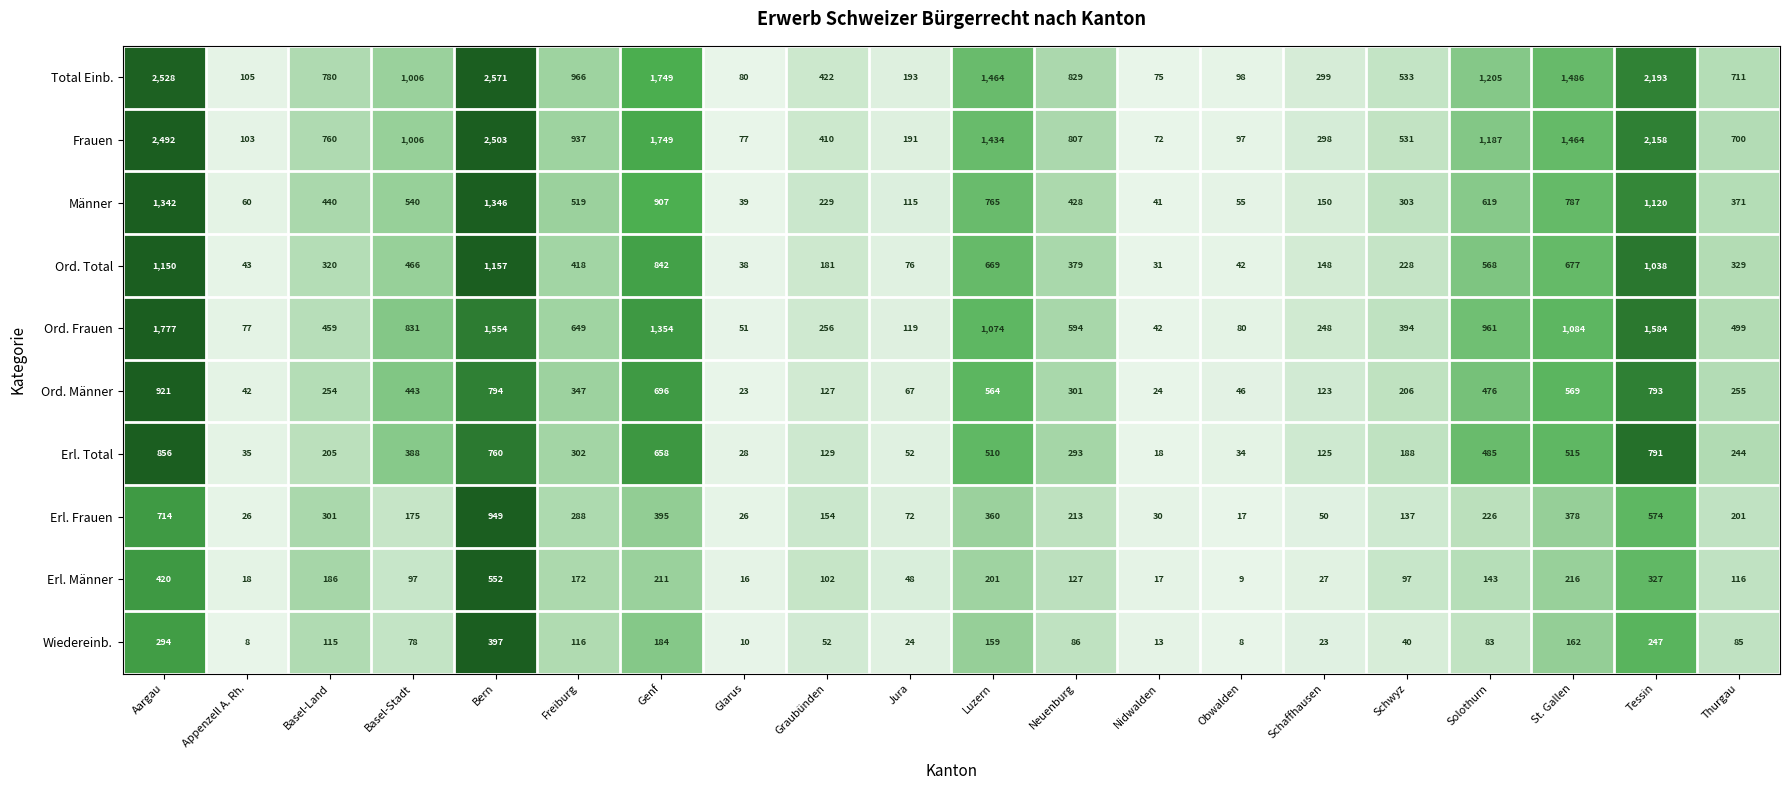

Which series has the largest range (max minus min)?

Total Einb.